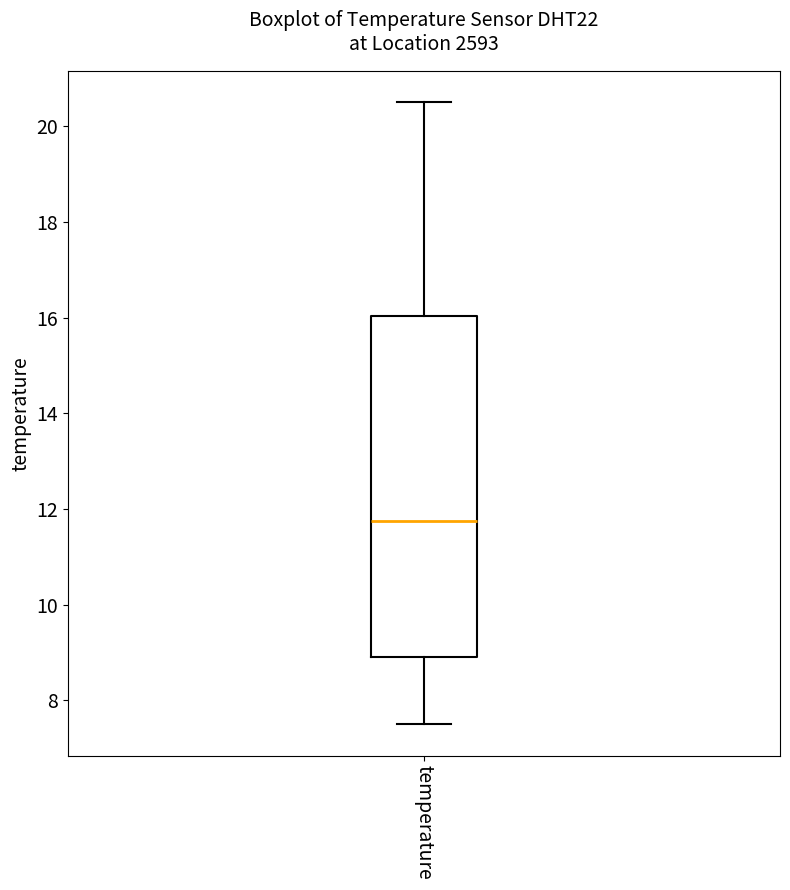

Read this box plot against the y-axis: the position of the median line, the range covered by the box, and the ends of both whiskers. The values are not printed on the chart, so give them approximately, as read against the axis.

median 11.8, box 9.0 to 16.0, whiskers 7.6 to 20.6